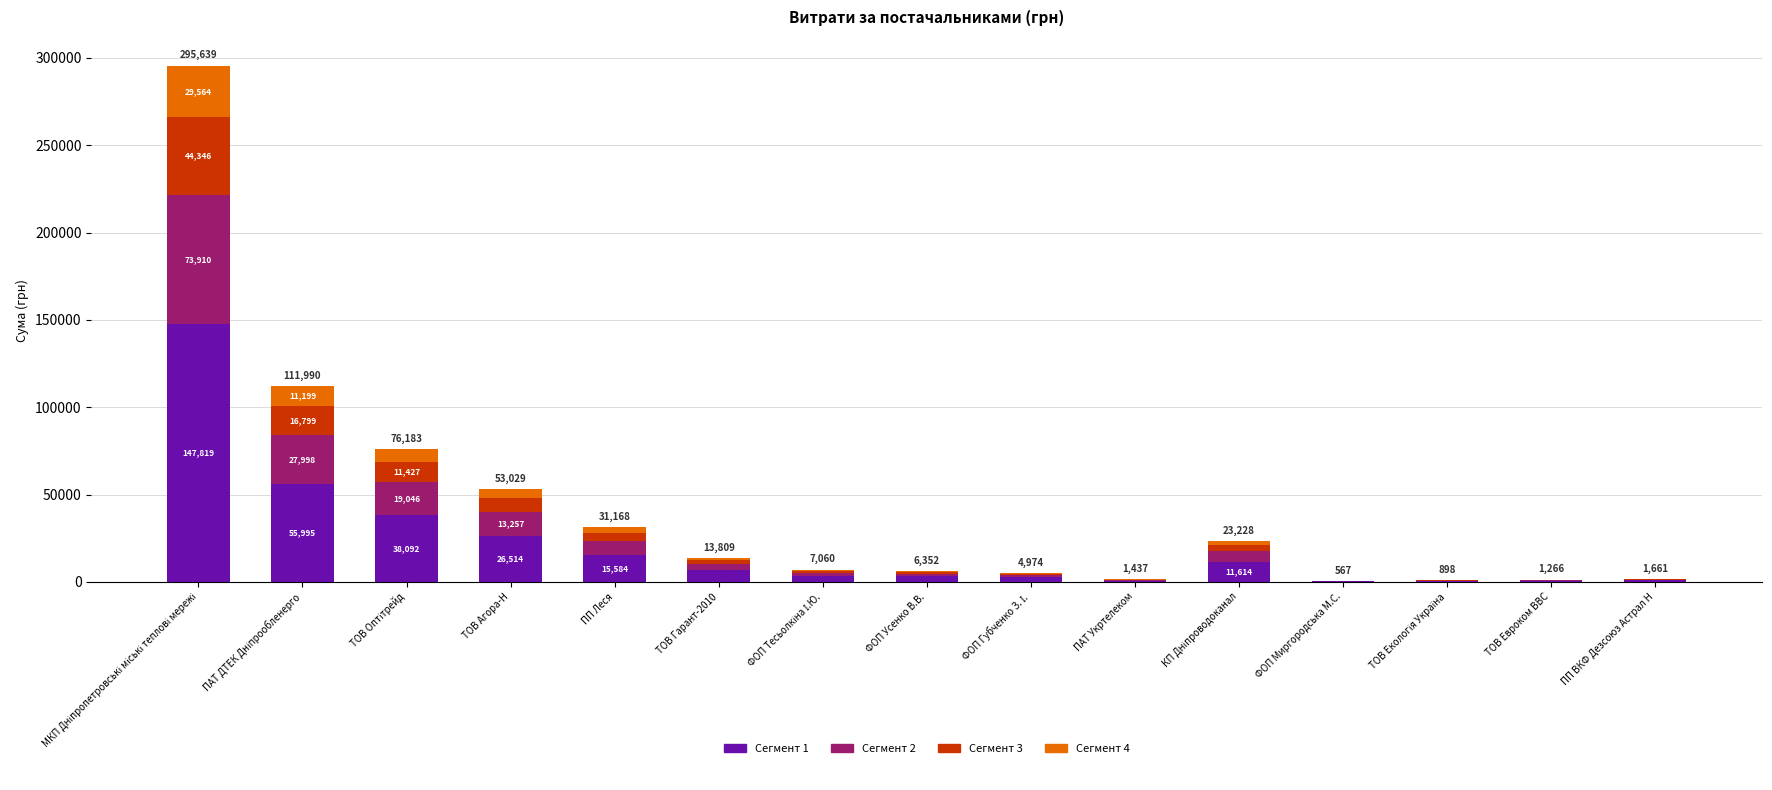

True or false: Сегмент 1 has a value of 633.1 at ТОВ Евроком ВВС.

True